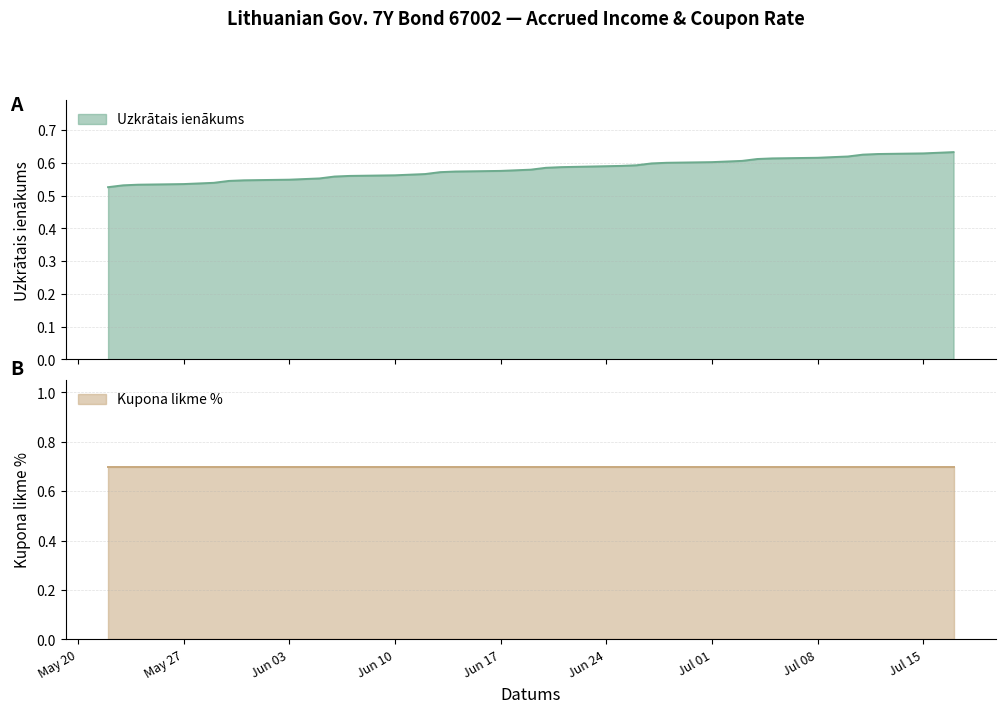

Which category has the lowest value across all series?

2024-05-22